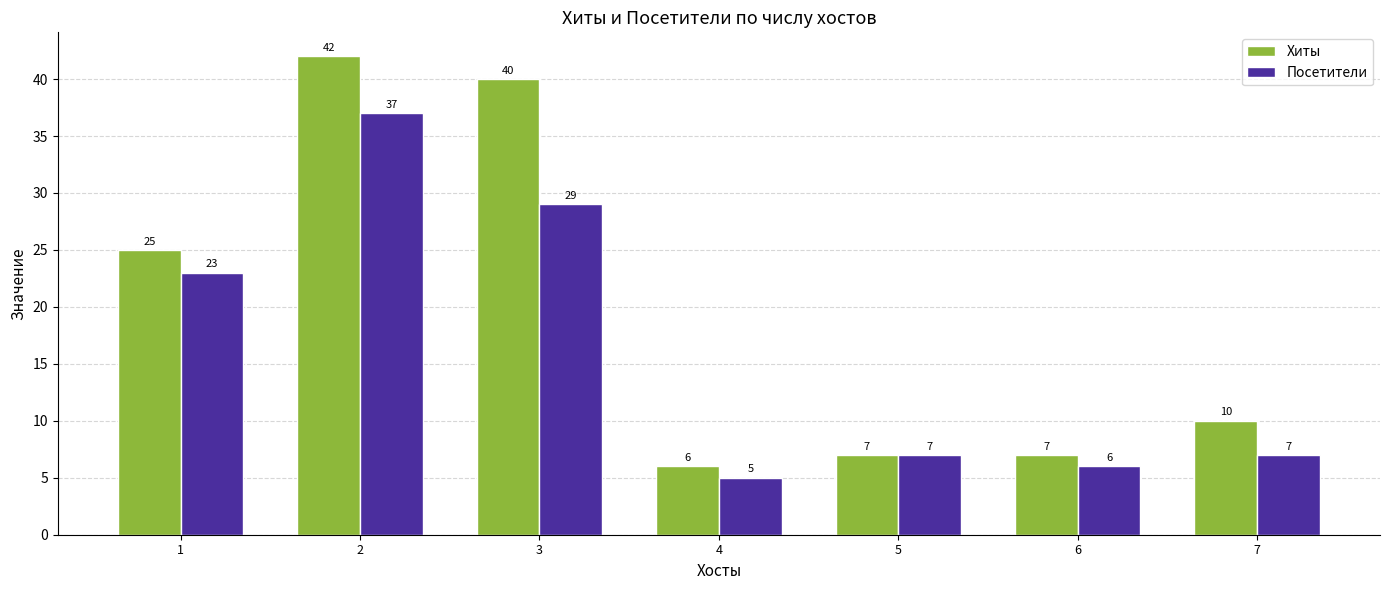

Is the value of Хиты at 2 greater than the value of Посетители at 5?

Yes